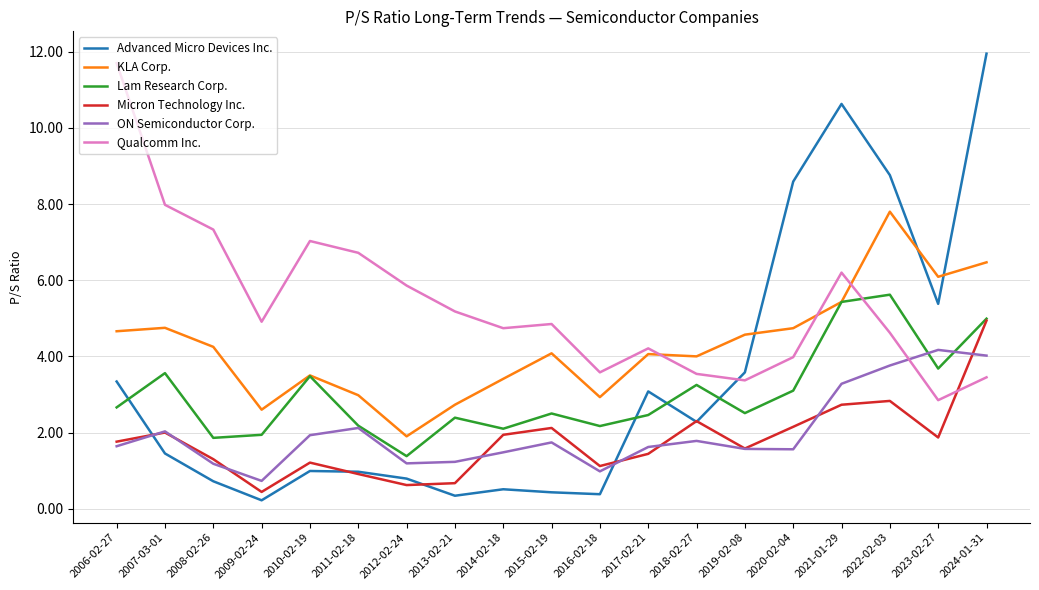

Where is the first local minimum for ON Semiconductor Corp.?

2009-02-24